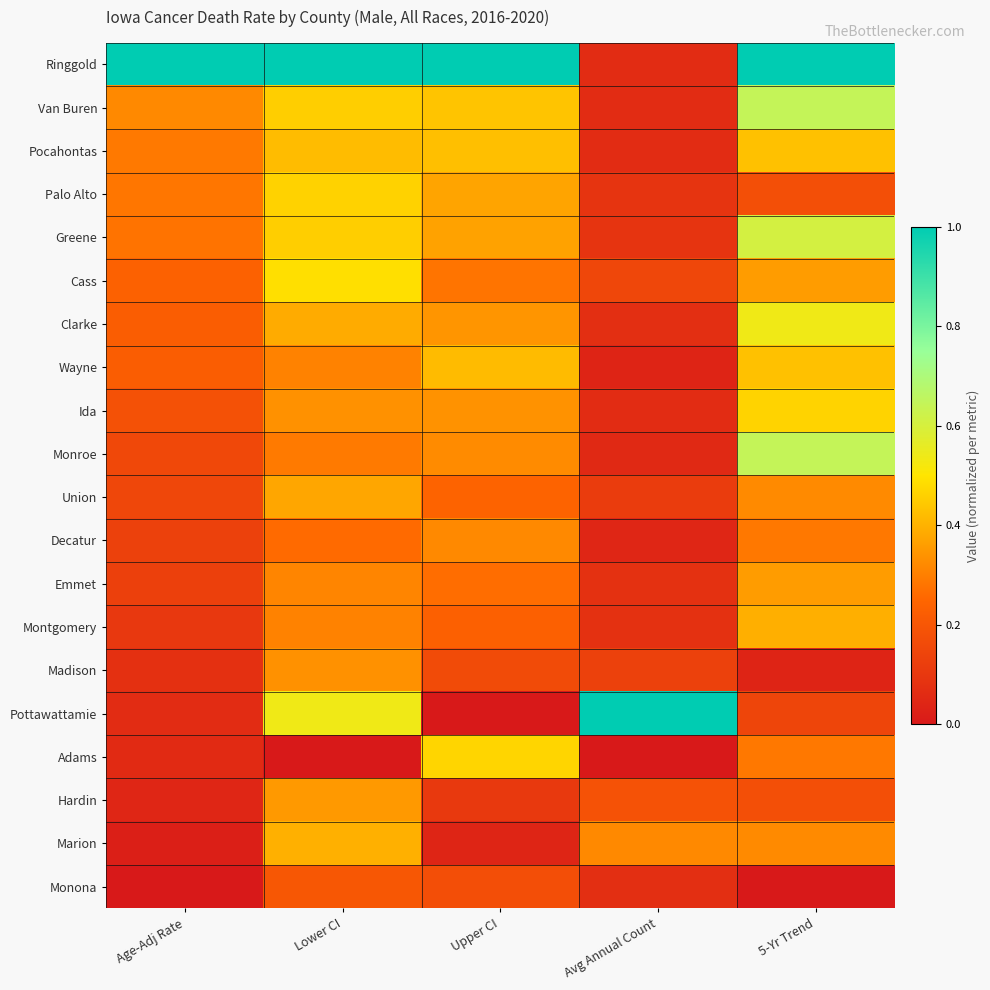

Count the number of categories in the chart.

5